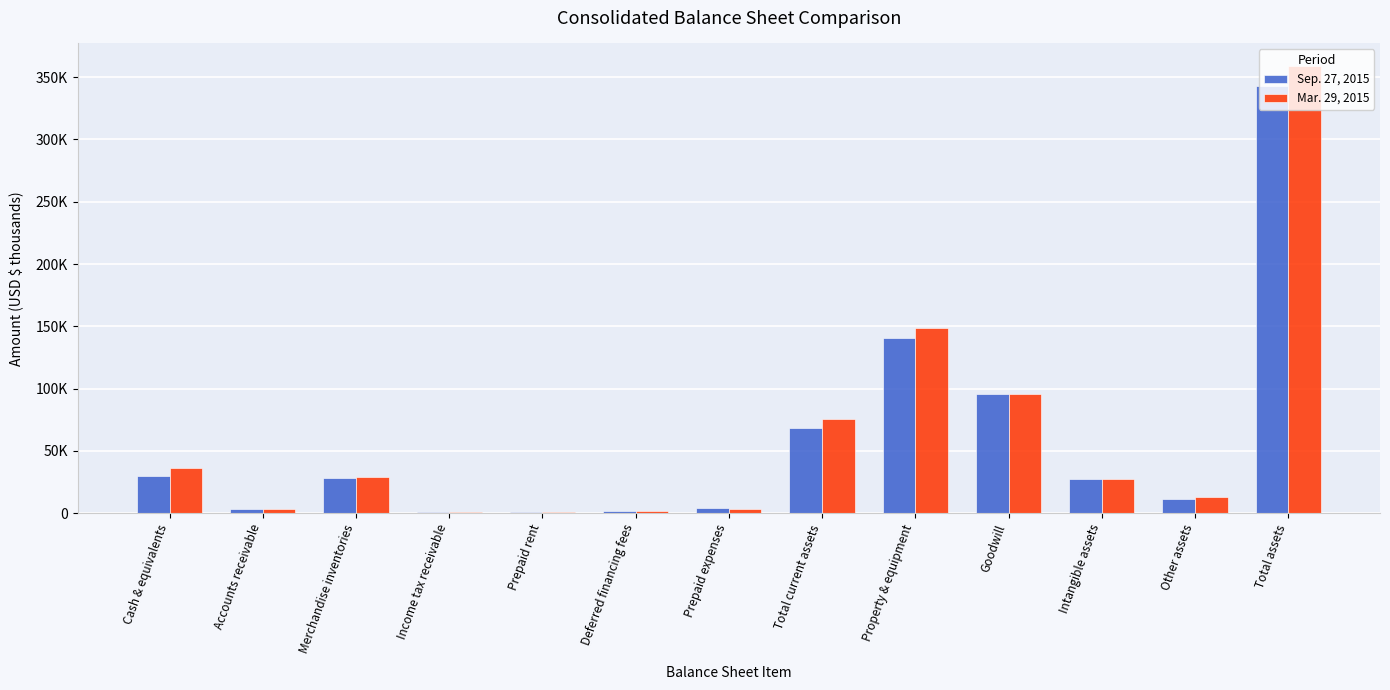

Reading left to right, transcribe all the data shown in this chart.

Sep. 27, 2015: 29885	3006	28519	545	974	1743	3827	68499	140447	95412	27068	11621	343047
Mar. 29, 2015: 36362	3404	29150	890	829	1745	3036	75416	148293	95412	27161	12854	359136